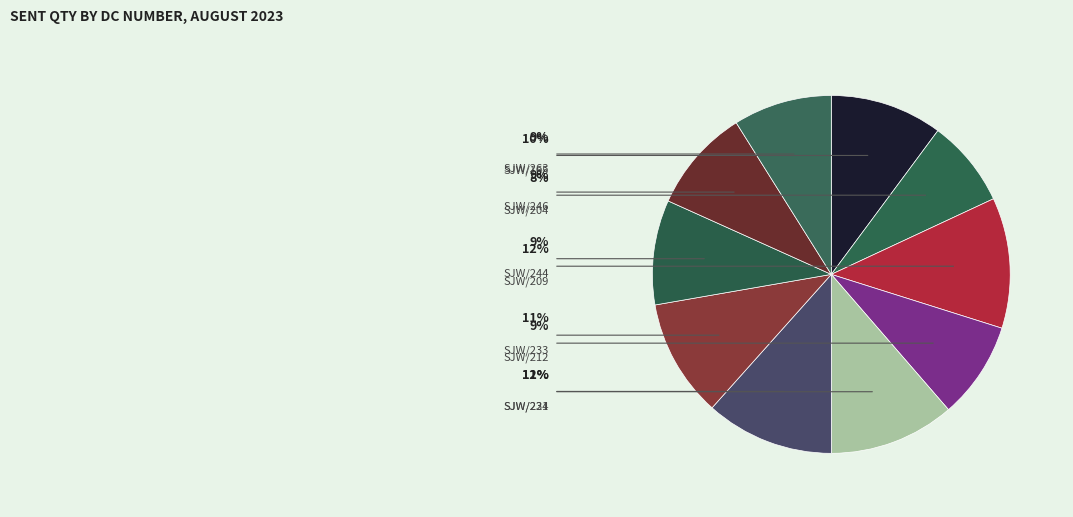

Is it true that SJW/212 is 18% of the pie?

False